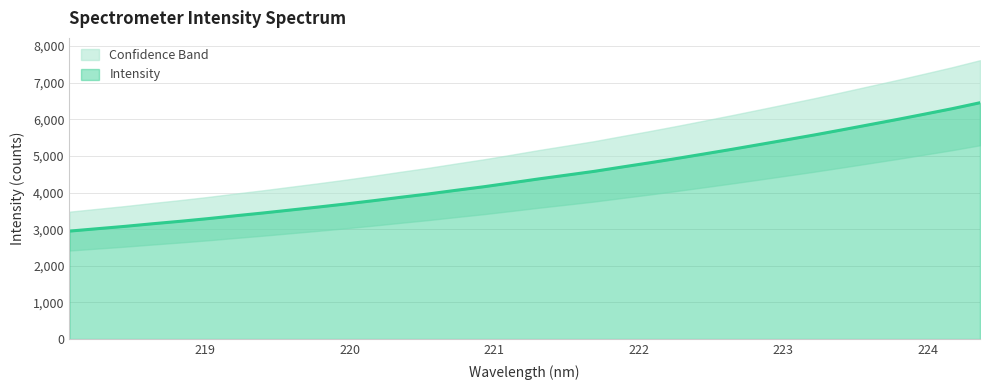

What is the highest value of the Intensity series?

6452.8